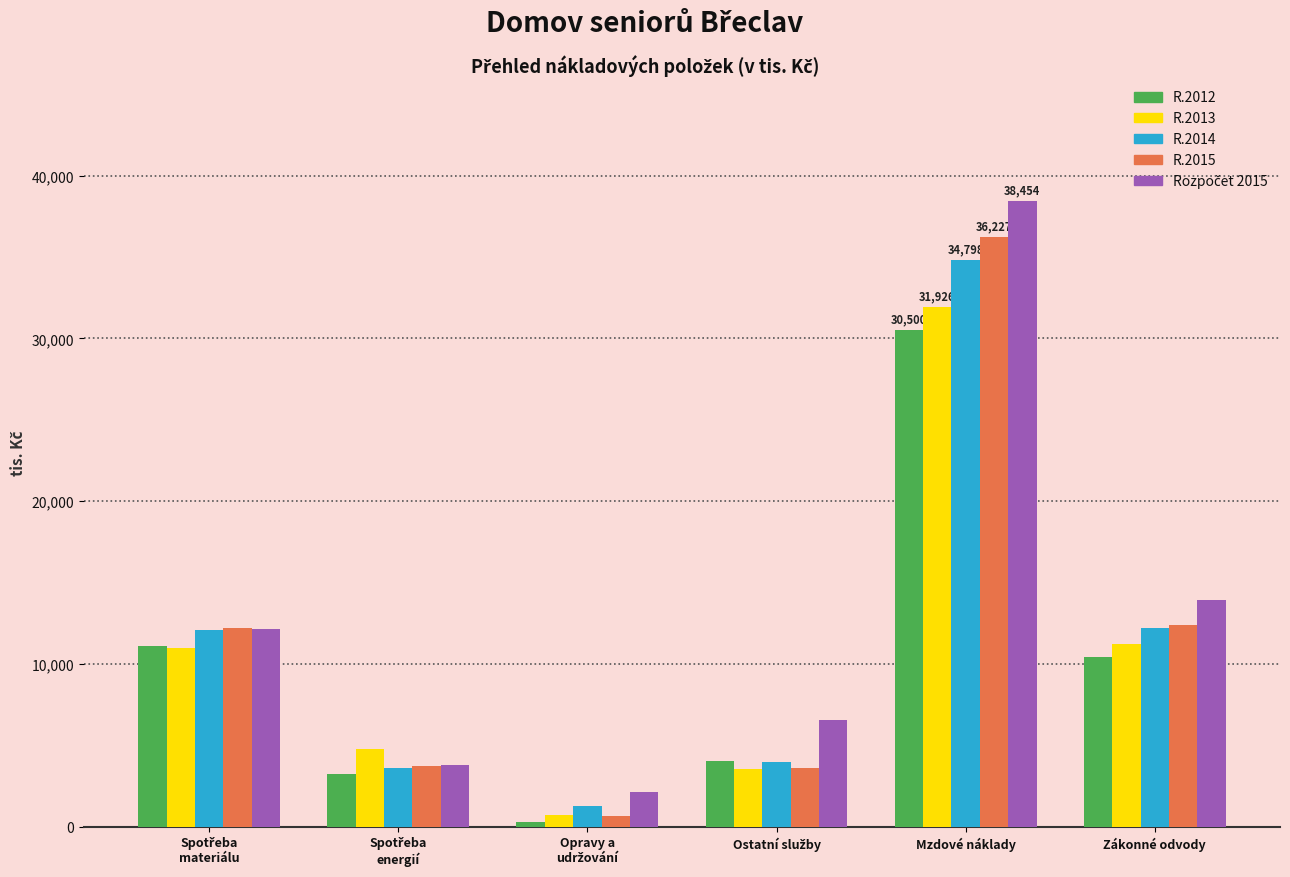

Which category has the highest value across all series?

Mzdové náklady